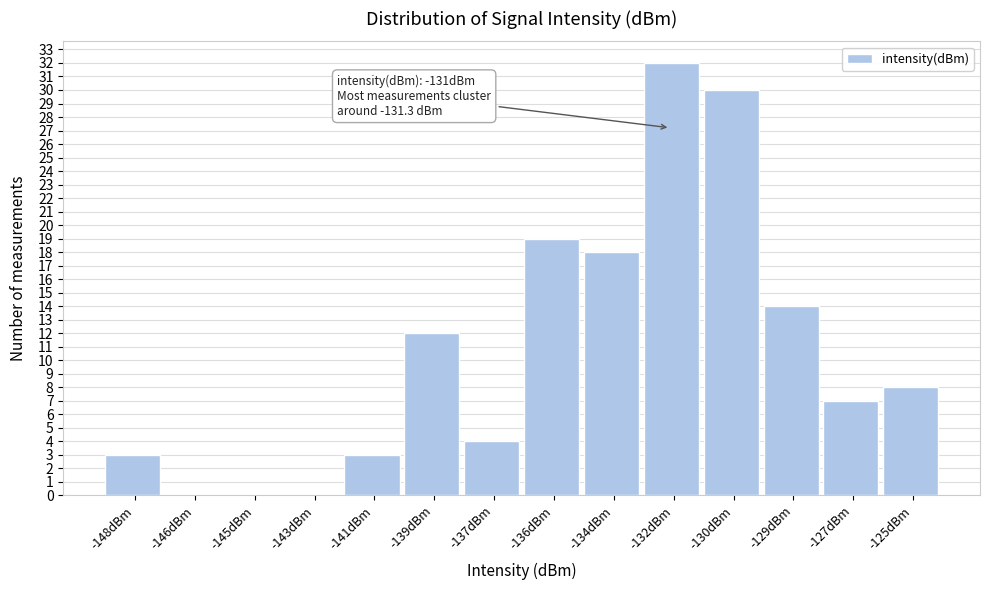

Reading left to right, extract all data points from this chart.

-148dBm=3	-146dBm=0	-145dBm=0	-143dBm=0	-141dBm=3	-139dBm=12	-137dBm=4	-136dBm=19	-134dBm=18	-132dBm=32	-130dBm=30	-129dBm=14	-127dBm=7	-125dBm=8